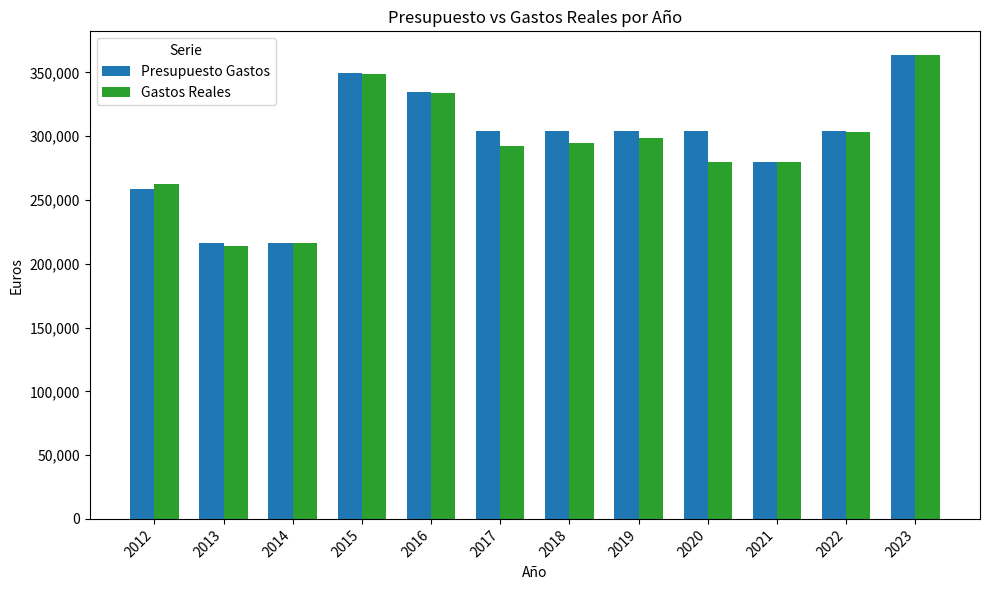

How many groups of bars are there?

12